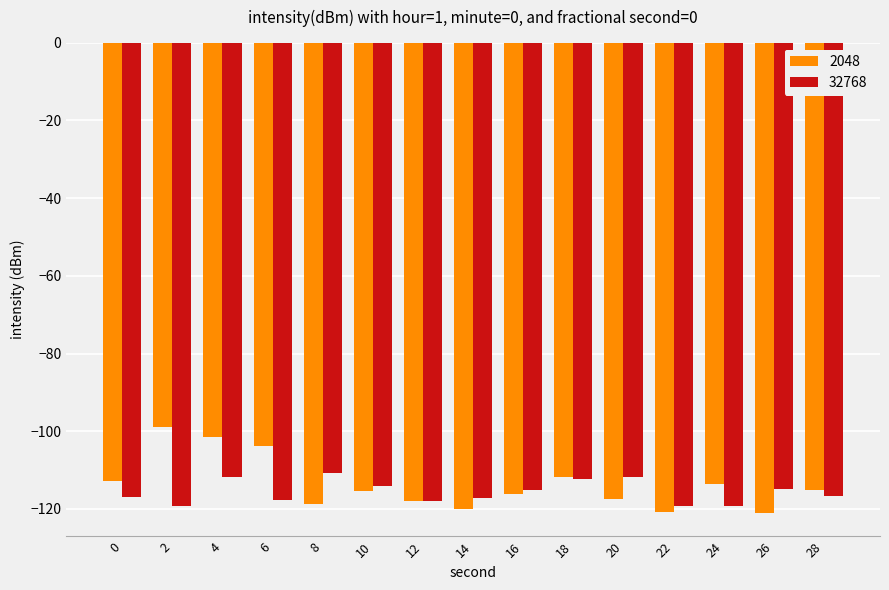

What is the total value across all series at 22?

-239.8